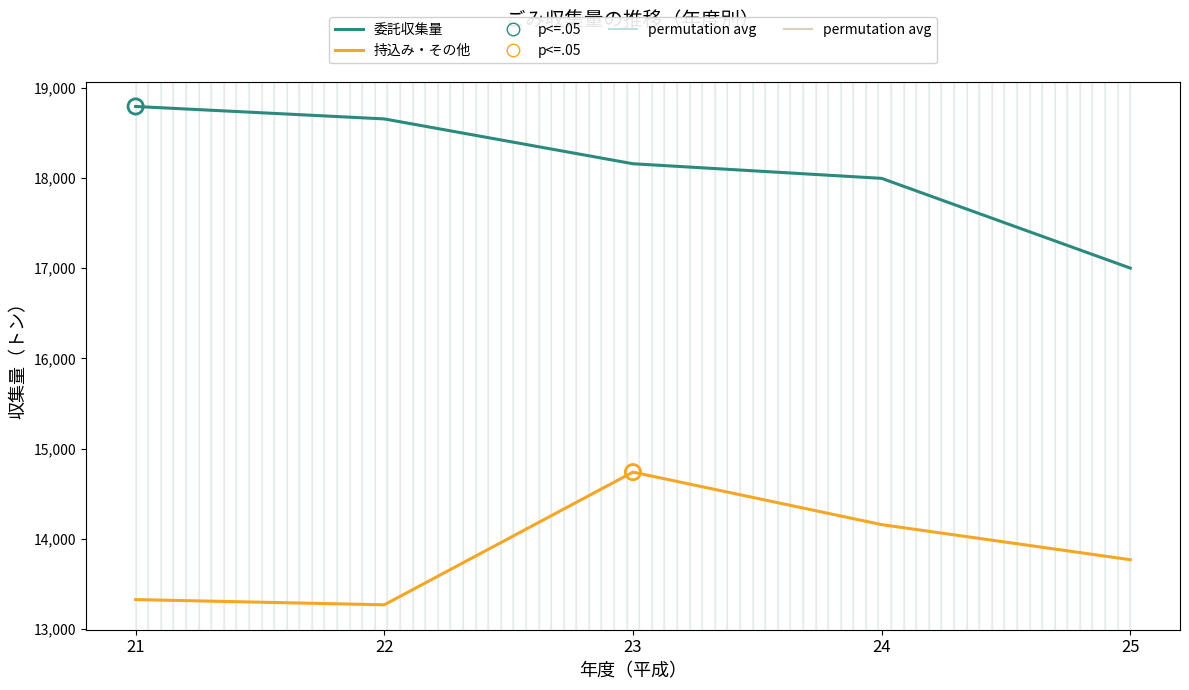

At how many categories does at least one series exceed 16767?

5